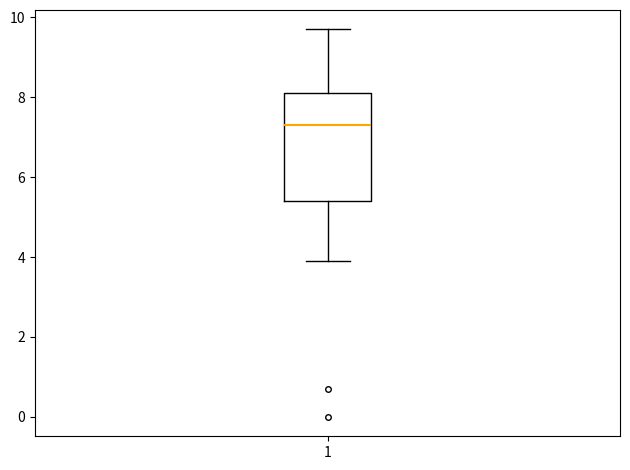

Read this box plot against the y-axis: the position of the median line, the range covered by the box, and the ends of both whiskers. The values are not printed on the chart, so give them approximately, as read against the axis.

median 7.4, box 5.4 to 8.2, whiskers 4.0 to 9.8